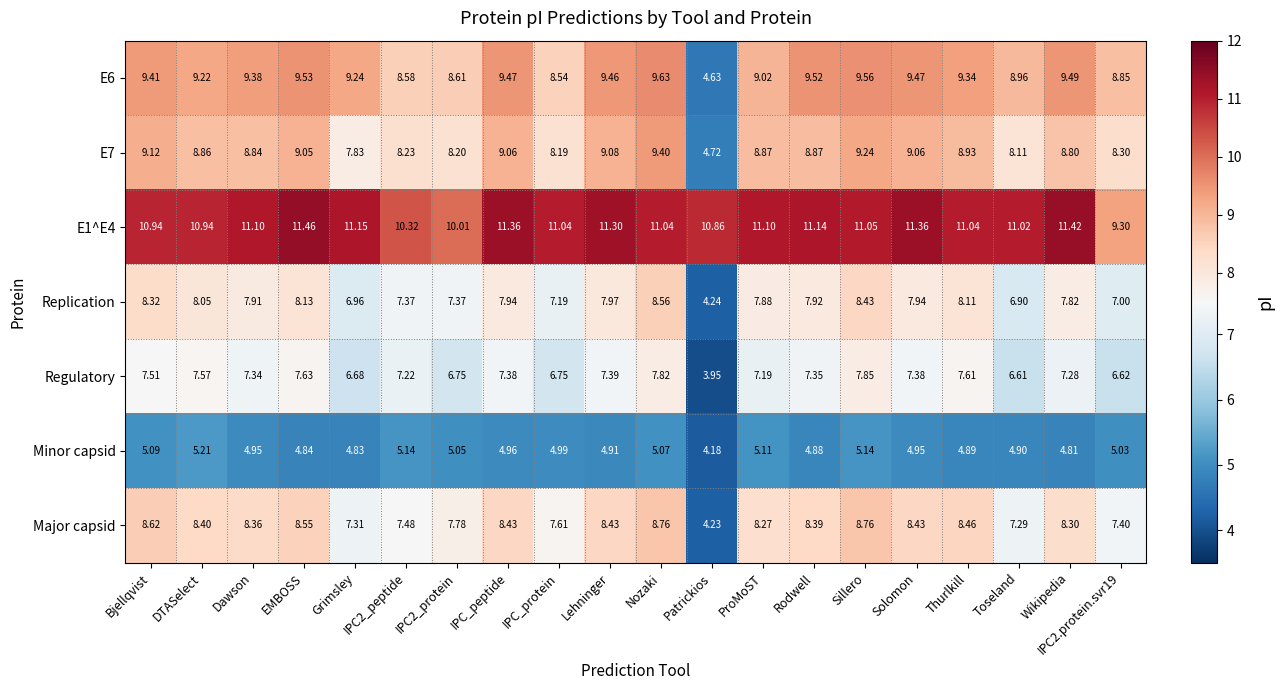

Which series changed the most between DTASelect and Solomon?

E1^E4